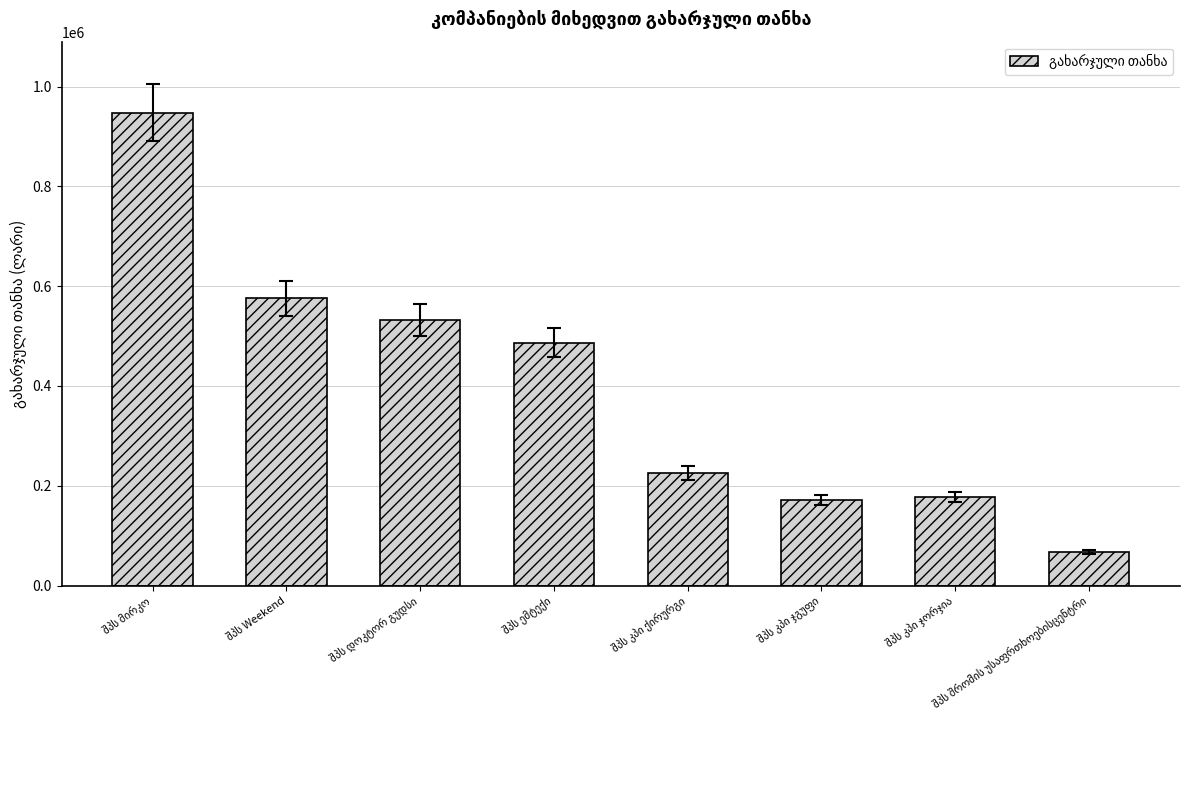

What is the greatest value displayed?

947696